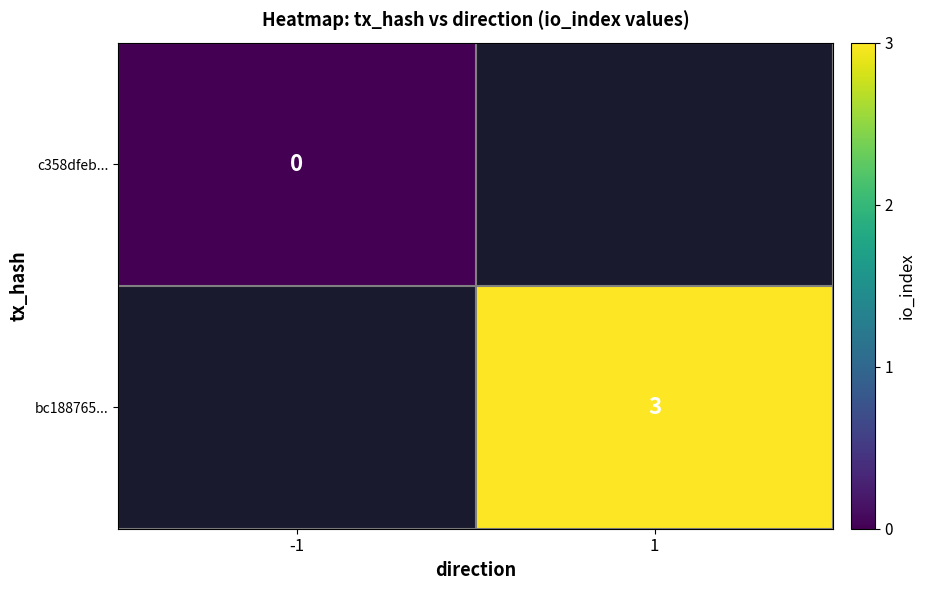

Is it true that bc188765... equals 2 at 1?

False